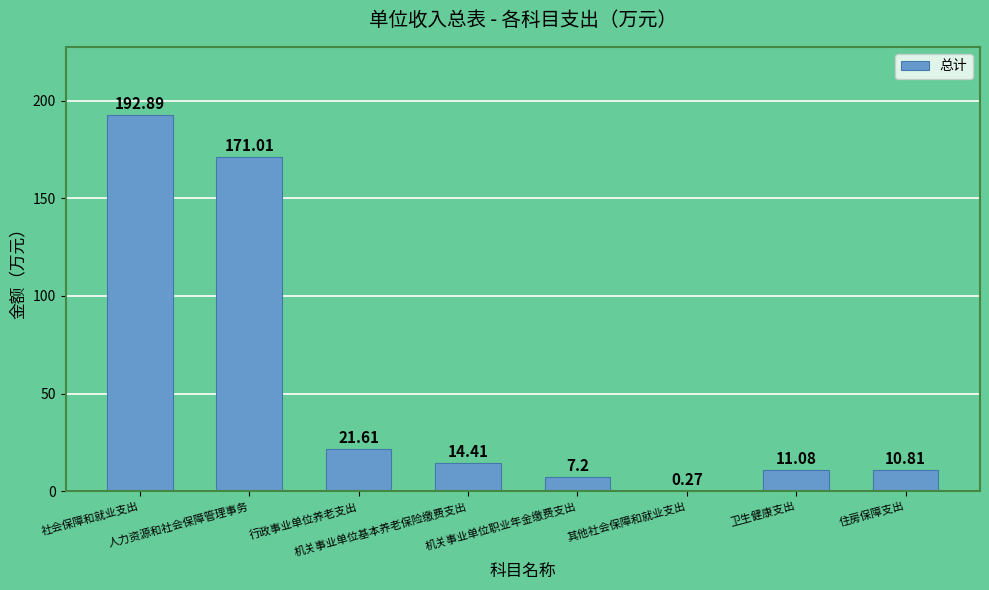

What is the sum of all values?

429.3